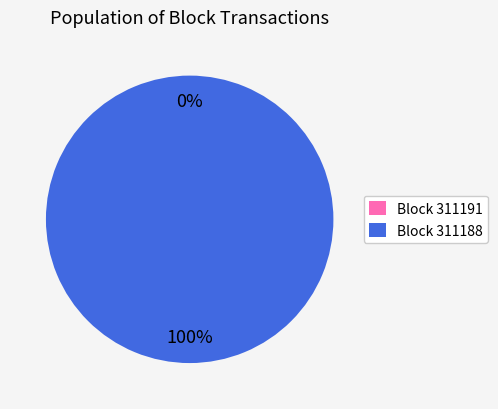

Which category accounts for the majority?

311188